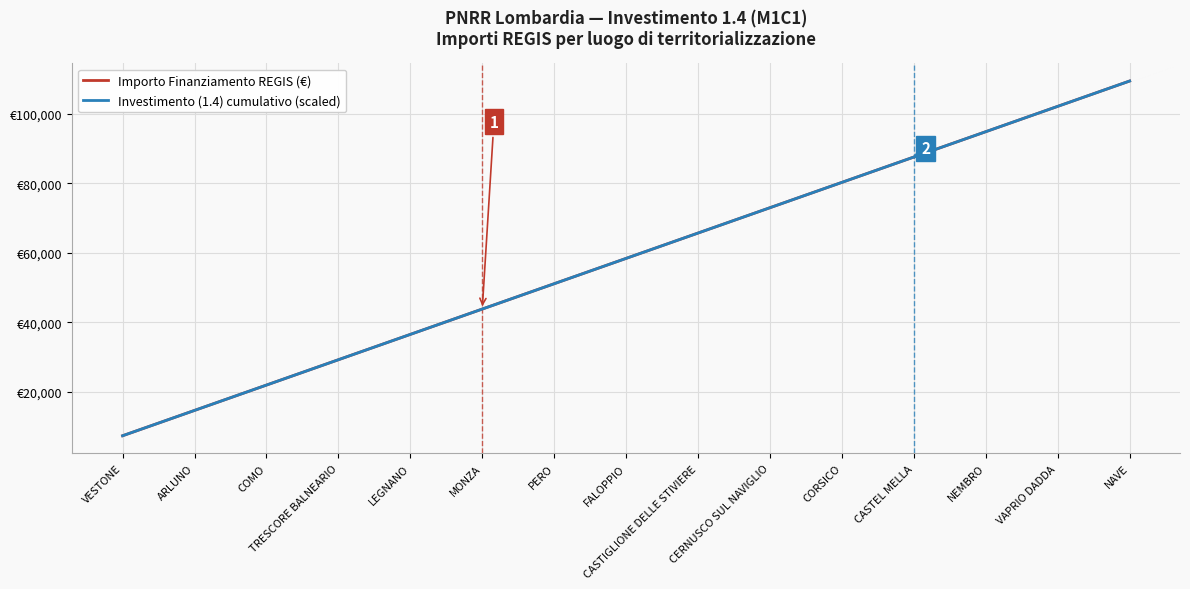

Does the chart have visible grid lines?

Yes